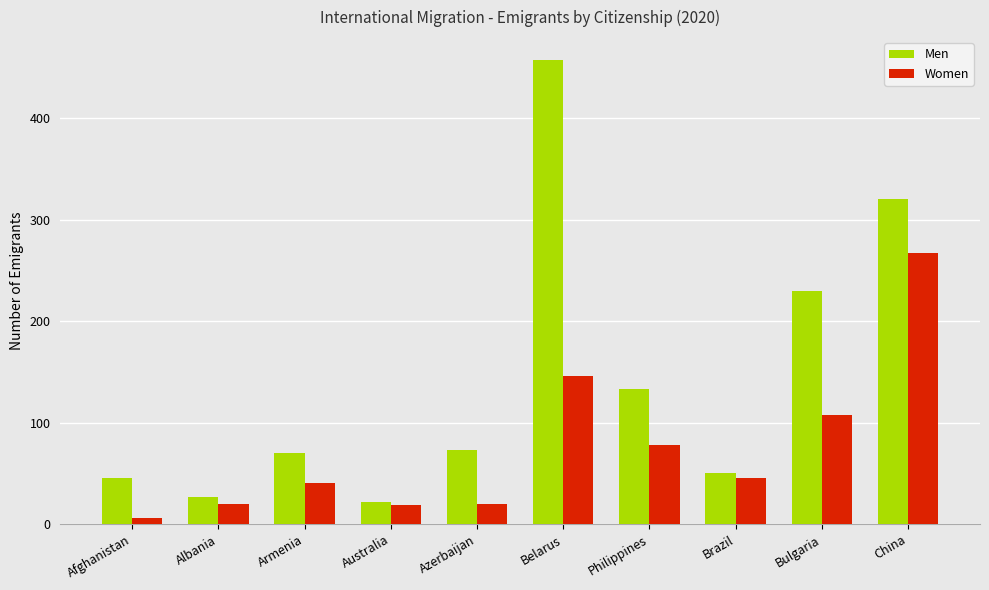

At Azerbaijan, list the series in order from smallest to largest.

Women, Men